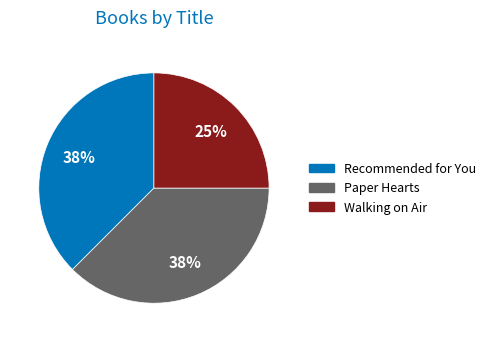

Do Walking on Air and Paper Hearts together represent more than half of the pie?

Yes